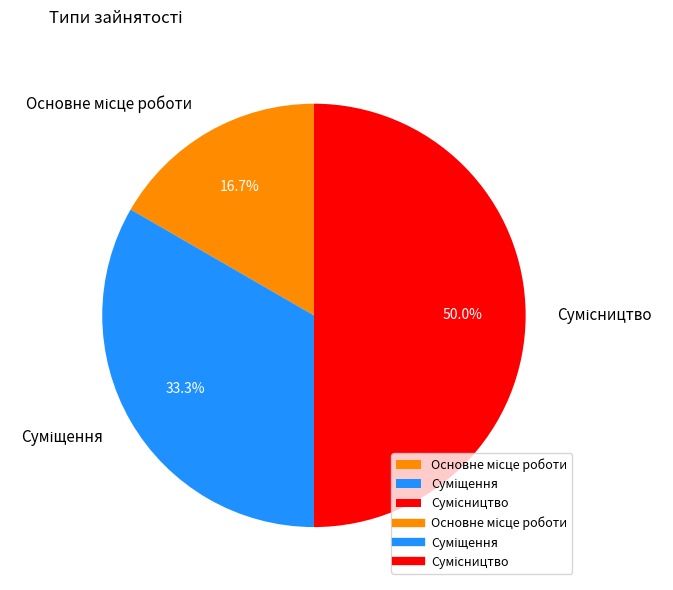

What is the change in value from Суміщення to Сумісництво?

+1